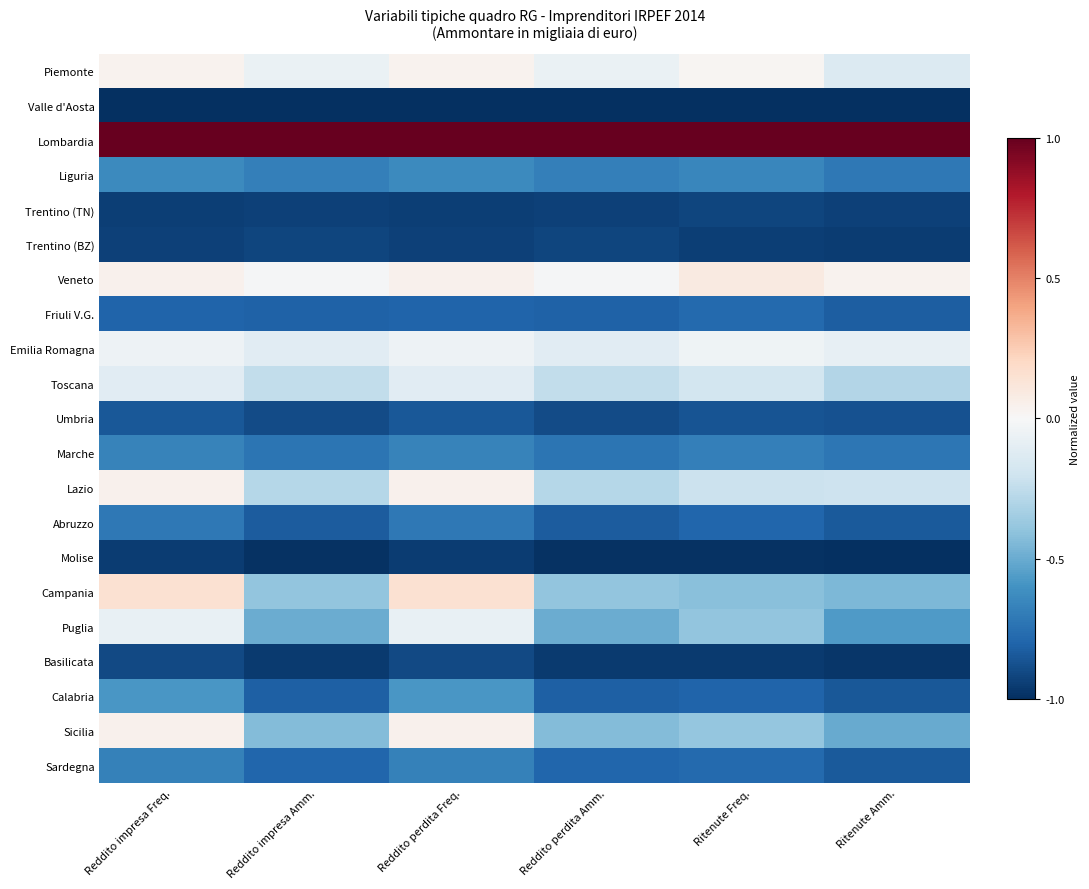

Reading right to left, list all the values displayed in this chart.

Piemonte: Ritenute Amm.=-0.1	Ritenute Freq.=0.0	Reddito perdita Amm.=-0.1	Reddito perdita Freq.=0.0	Reddito impresa Amm.=-0.1	Reddito impresa Freq.=0.0
Valle d'Aosta: Ritenute Amm.=-1.0	Ritenute Freq.=-1.0	Reddito perdita Amm.=-1.0	Reddito perdita Freq.=-1.0	Reddito impresa Amm.=-1.0	Reddito impresa Freq.=-1.0
Lombardia: Ritenute Amm.=1.0	Ritenute Freq.=1.0	Reddito perdita Amm.=1.0	Reddito perdita Freq.=1.0	Reddito impresa Amm.=1.0	Reddito impresa Freq.=1.0
Liguria: Ritenute Amm.=-0.7	Ritenute Freq.=-0.7	Reddito perdita Amm.=-0.7	Reddito perdita Freq.=-0.6	Reddito impresa Amm.=-0.7	Reddito impresa Freq.=-0.6
Trentino (TN): Ritenute Amm.=-0.9	Ritenute Freq.=-0.9	Reddito perdita Amm.=-0.9	Reddito perdita Freq.=-0.9	Reddito impresa Amm.=-0.9	Reddito impresa Freq.=-0.9
Trentino (BZ): Ritenute Amm.=-0.9	Ritenute Freq.=-0.9	Reddito perdita Amm.=-0.9	Reddito perdita Freq.=-0.9	Reddito impresa Amm.=-0.9	Reddito impresa Freq.=-0.9
Veneto: Ritenute Amm.=0.0	Ritenute Freq.=0.1	Reddito perdita Amm.=-0.0	Reddito perdita Freq.=0.0	Reddito impresa Amm.=-0.0	Reddito impresa Freq.=0.0
Friuli V.G.: Ritenute Amm.=-0.8	Ritenute Freq.=-0.8	Reddito perdita Amm.=-0.8	Reddito perdita Freq.=-0.8	Reddito impresa Amm.=-0.8	Reddito impresa Freq.=-0.8
Emilia Romagna: Ritenute Amm.=-0.1	Ritenute Freq.=-0.0	Reddito perdita Amm.=-0.1	Reddito perdita Freq.=-0.0	Reddito impresa Amm.=-0.1	Reddito impresa Freq.=-0.0
Toscana: Ritenute Amm.=-0.3	Ritenute Freq.=-0.2	Reddito perdita Amm.=-0.2	Reddito perdita Freq.=-0.1	Reddito impresa Amm.=-0.2	Reddito impresa Freq.=-0.1
Umbria: Ritenute Amm.=-0.9	Ritenute Freq.=-0.9	Reddito perdita Amm.=-0.9	Reddito perdita Freq.=-0.9	Reddito impresa Amm.=-0.9	Reddito impresa Freq.=-0.9
Marche: Ritenute Amm.=-0.7	Ritenute Freq.=-0.7	Reddito perdita Amm.=-0.7	Reddito perdita Freq.=-0.7	Reddito impresa Amm.=-0.7	Reddito impresa Freq.=-0.7
Lazio: Ritenute Amm.=-0.2	Ritenute Freq.=-0.2	Reddito perdita Amm.=-0.3	Reddito perdita Freq.=0.0	Reddito impresa Amm.=-0.3	Reddito impresa Freq.=0.0
Abruzzo: Ritenute Amm.=-0.8	Ritenute Freq.=-0.8	Reddito perdita Amm.=-0.8	Reddito perdita Freq.=-0.7	Reddito impresa Amm.=-0.8	Reddito impresa Freq.=-0.7
Molise: Ritenute Amm.=-1.0	Ritenute Freq.=-1.0	Reddito perdita Amm.=-1.0	Reddito perdita Freq.=-1.0	Reddito impresa Amm.=-1.0	Reddito impresa Freq.=-1.0
Campania: Ritenute Amm.=-0.5	Ritenute Freq.=-0.4	Reddito perdita Amm.=-0.4	Reddito perdita Freq.=0.1	Reddito impresa Amm.=-0.4	Reddito impresa Freq.=0.2
Puglia: Ritenute Amm.=-0.6	Ritenute Freq.=-0.4	Reddito perdita Amm.=-0.5	Reddito perdita Freq.=-0.1	Reddito impresa Amm.=-0.5	Reddito impresa Freq.=-0.1
Basilicata: Ritenute Amm.=-1.0	Ritenute Freq.=-1.0	Reddito perdita Amm.=-1.0	Reddito perdita Freq.=-0.9	Reddito impresa Amm.=-1.0	Reddito impresa Freq.=-0.9
Calabria: Ritenute Amm.=-0.8	Ritenute Freq.=-0.8	Reddito perdita Amm.=-0.8	Reddito perdita Freq.=-0.6	Reddito impresa Amm.=-0.8	Reddito impresa Freq.=-0.6
Sicilia: Ritenute Amm.=-0.5	Ritenute Freq.=-0.4	Reddito perdita Amm.=-0.4	Reddito perdita Freq.=0.0	Reddito impresa Amm.=-0.4	Reddito impresa Freq.=0.0
Sardegna: Ritenute Amm.=-0.8	Ritenute Freq.=-0.8	Reddito perdita Amm.=-0.8	Reddito perdita Freq.=-0.7	Reddito impresa Amm.=-0.8	Reddito impresa Freq.=-0.7